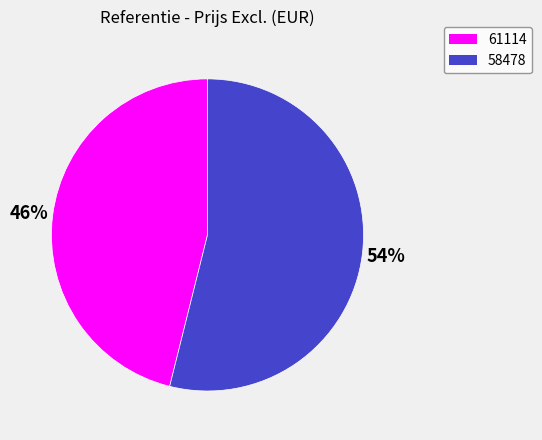

To the nearest percent, what is the combined percentage of 61114 and 58478?

100%